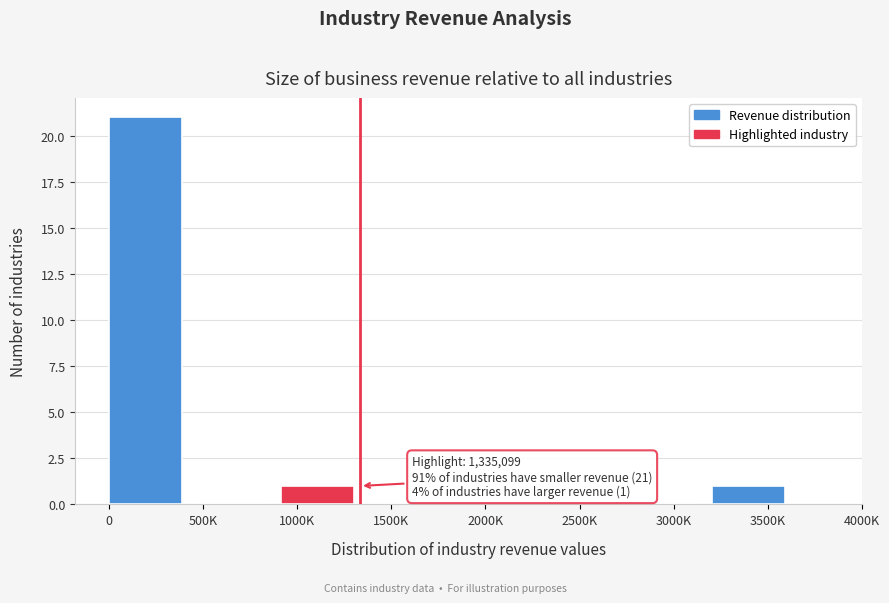

Reading right to left, transcribe all the data shown in this chart.

3500K=1	3000K=0	2500K=0	2000K=0	1500K=0	1000K=1	500K=0	0=21